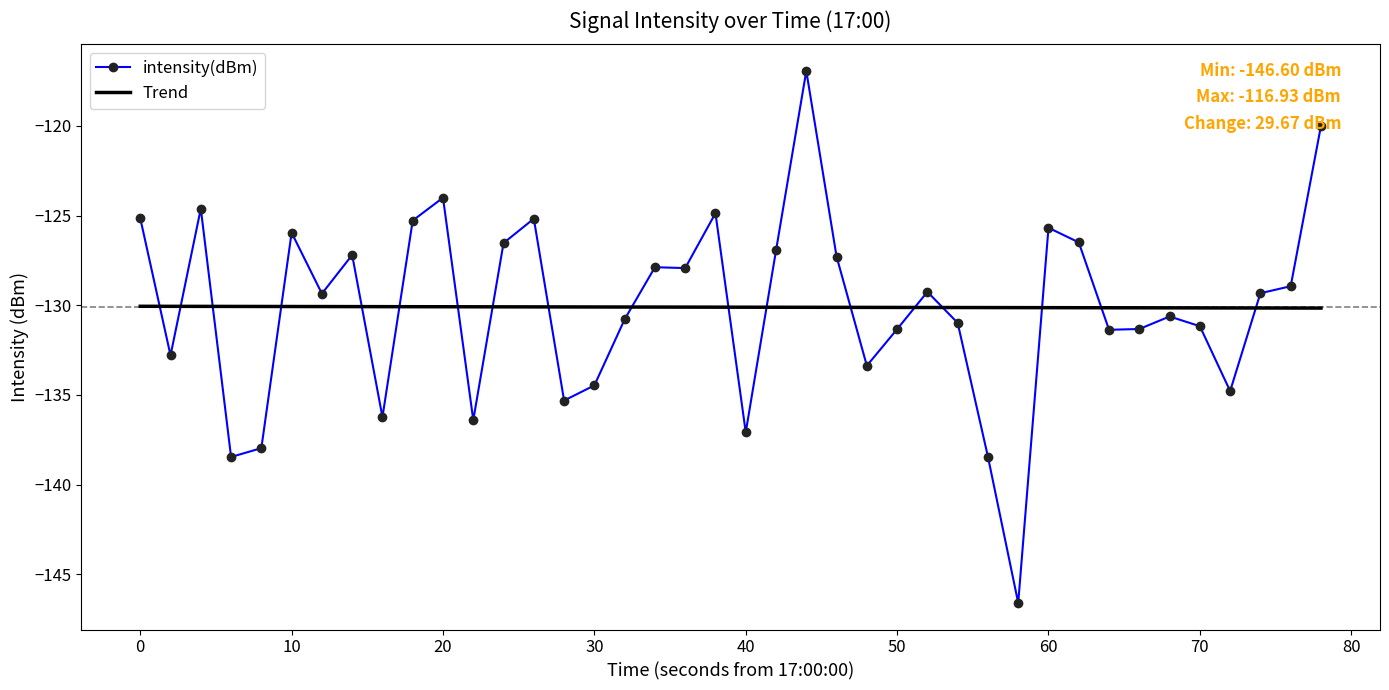

What is the minimum value shown in the chart?

-146.6